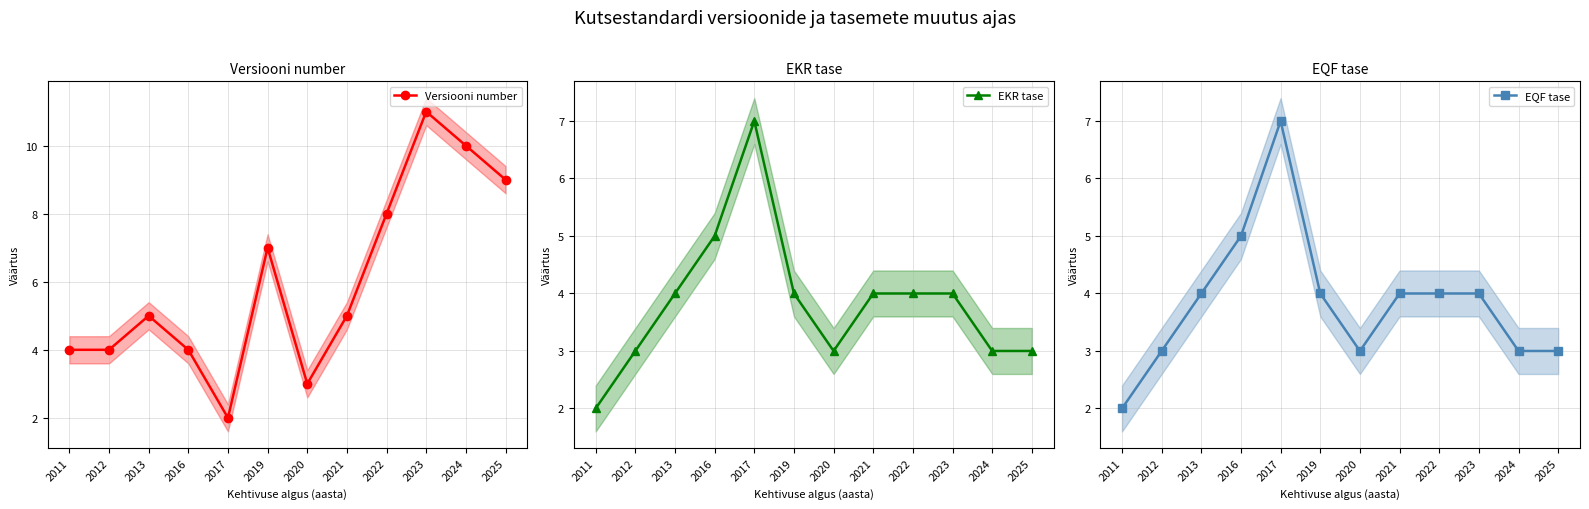

True or false: EKR tase has a value of 5 at 2016.

True